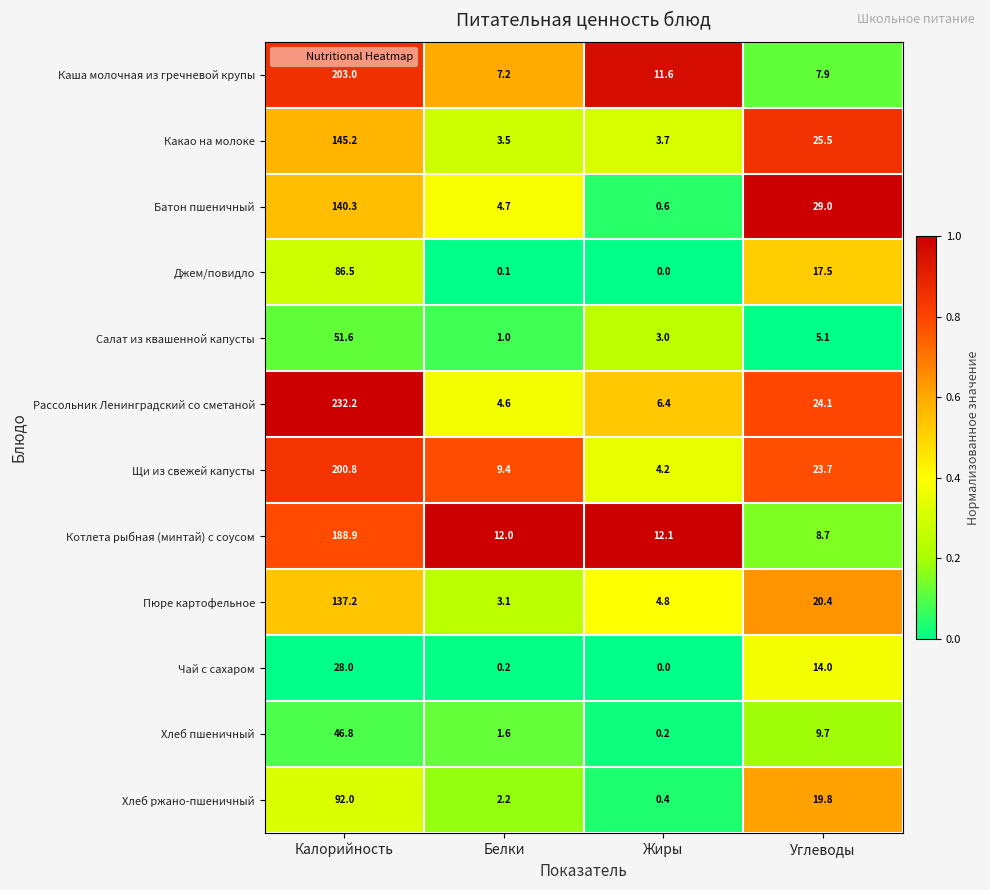

At Углеводы, list the series in order from largest to smallest.

Батон пшеничный, Какао на молоке, Рассольник Ленинградский со сметаной, Щи из свежей капусты, Пюре картофельное, Хлеб ржано-пшеничный, Джем/повидло, Чай с сахаром, Хлеб пшеничный, Котлета рыбная (минтай) с соусом, Каша молочная из гречневой крупы, Салат из квашенной капусты